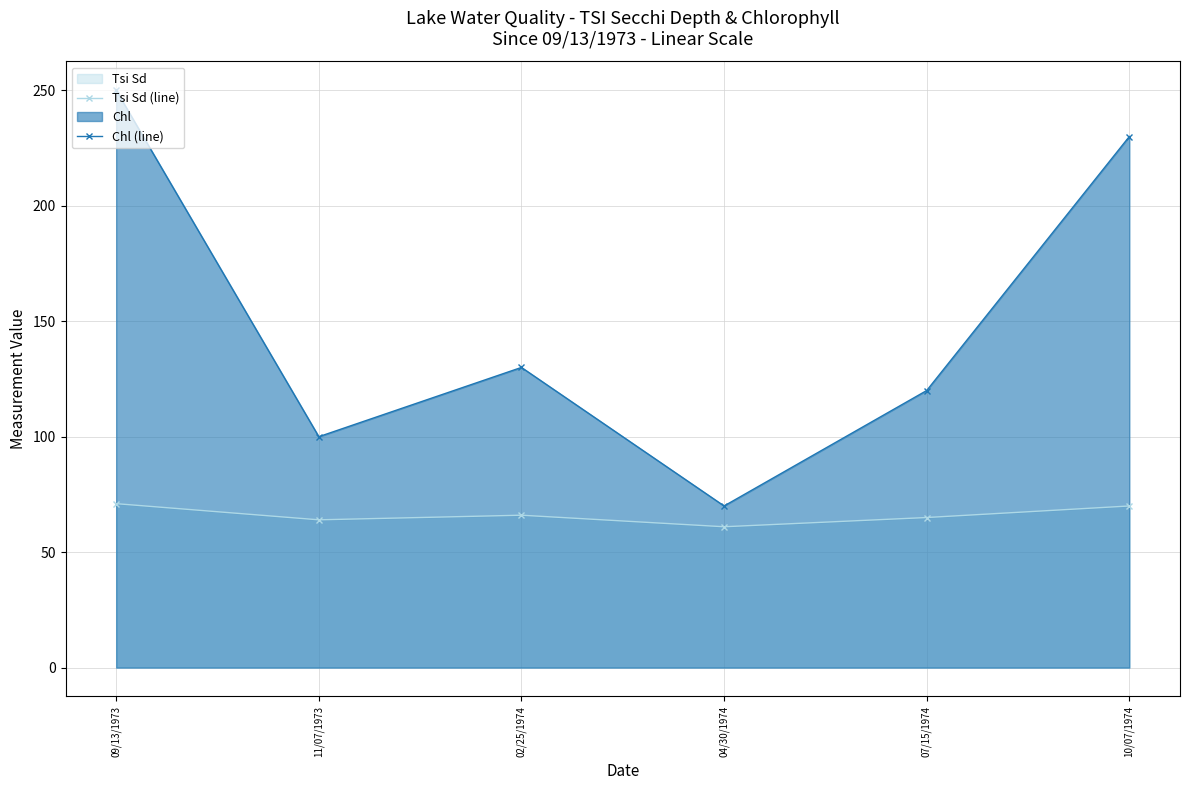

Rank the series by their maximum value, from highest to lowest.

Chl (line), Tsi Sd (line)